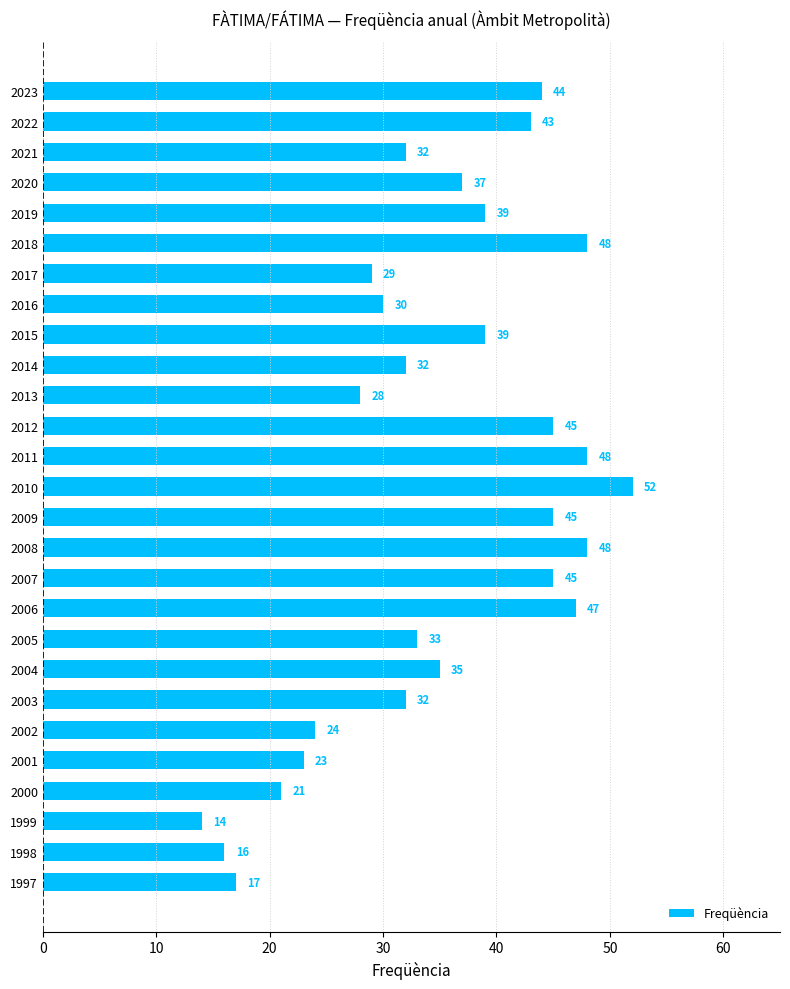

What is the change in value from 2022 to 2009?

+2